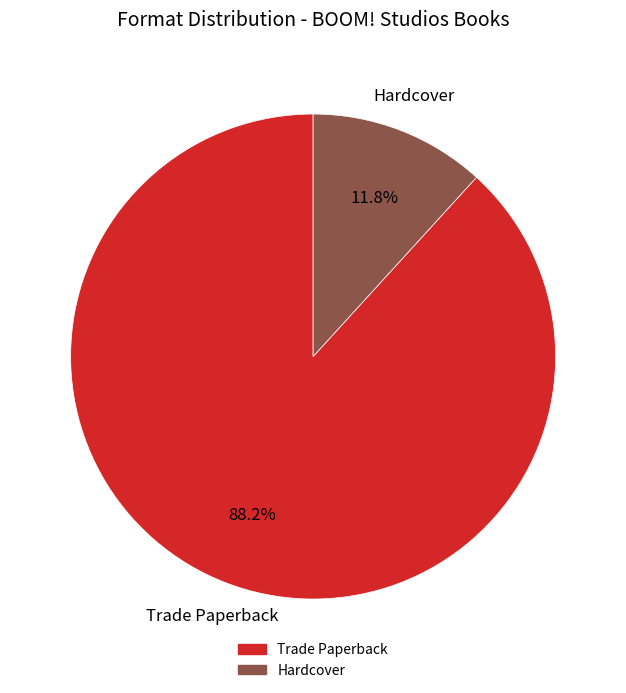

Which category has the biggest portion of the pie?

Trade Paperback